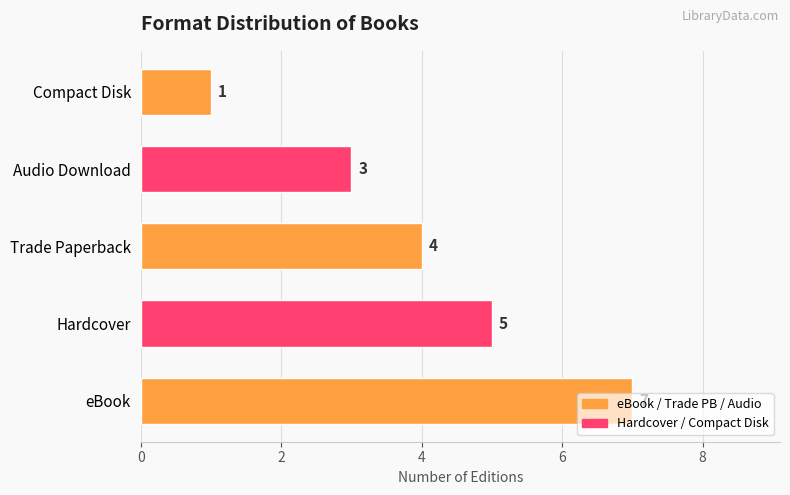

What is the difference between the maximum and minimum values?

6